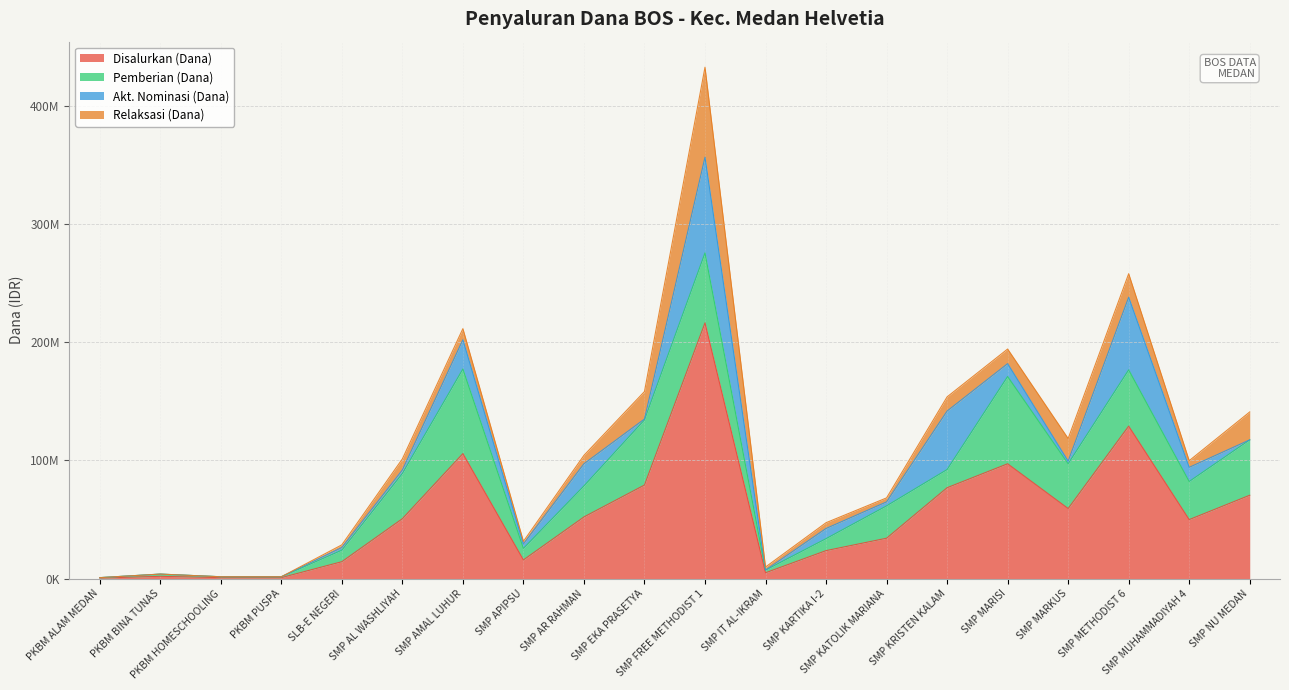

At which label is Akt. Nominasi (Dana) closest to 40500000?

SMP KRISTEN KALAM